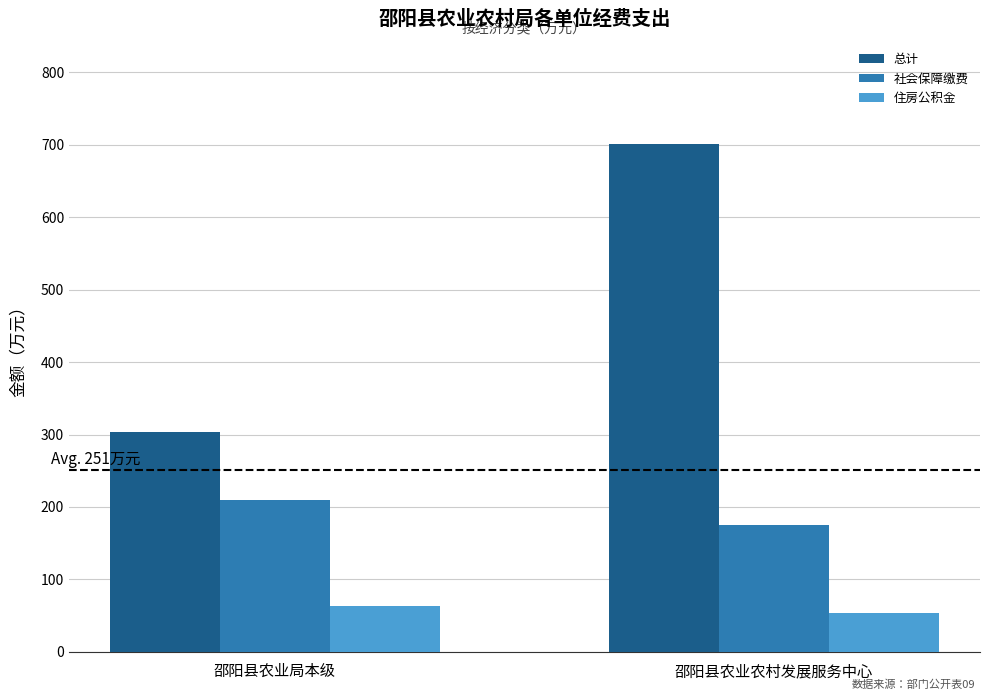

Does the chart contain any negative values?

No